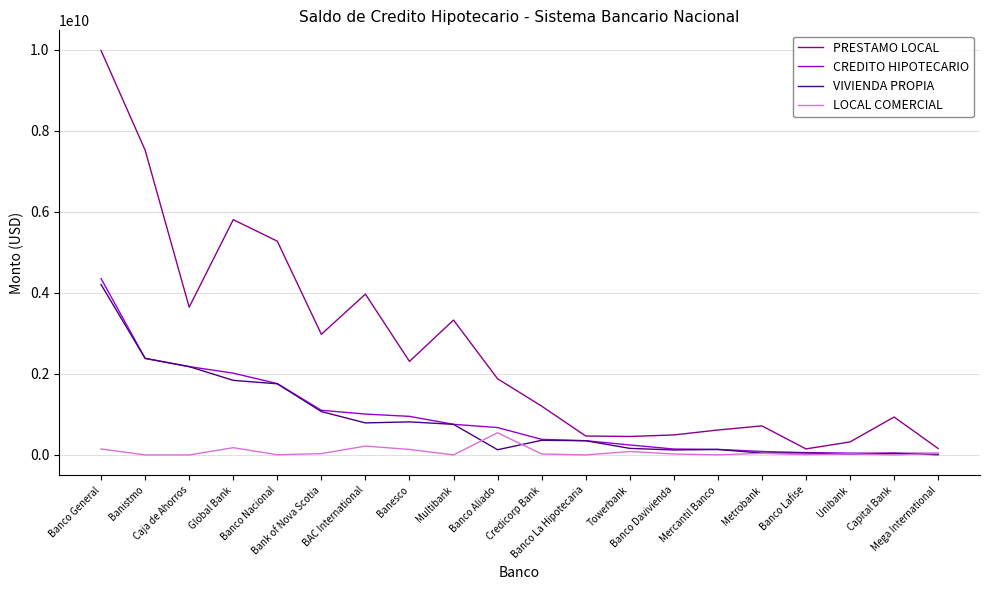

At which category is the sum across all series the highest?

Banco General